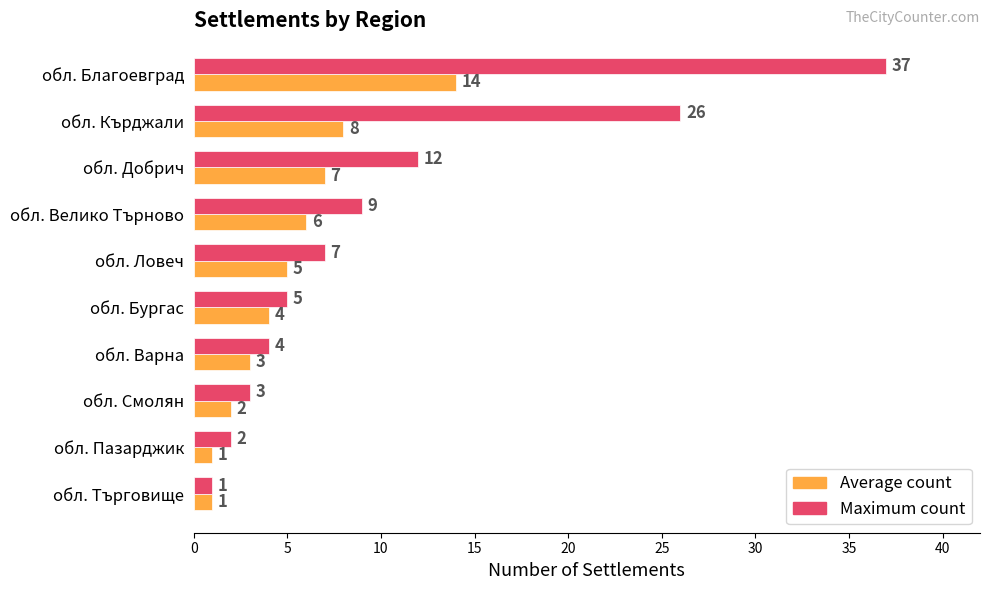

Which series has the widest spread of values?

Maximum count